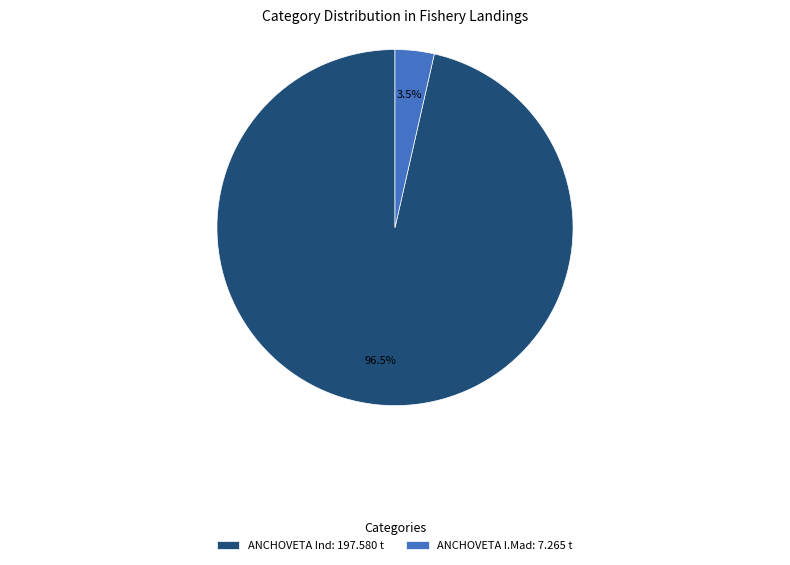

Do ANCHOVETA I.Mad: 7.265 t and ANCHOVETA Ind: 197.580 t together represent more than half of the pie?

Yes